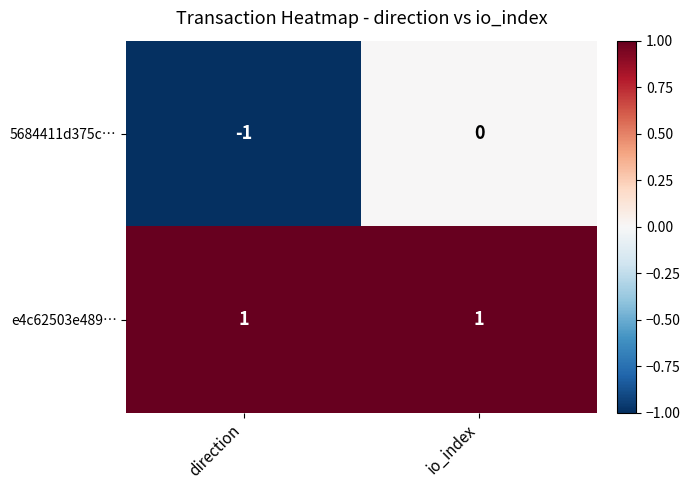

At which category does the chart reach its minimum across all series?

direction